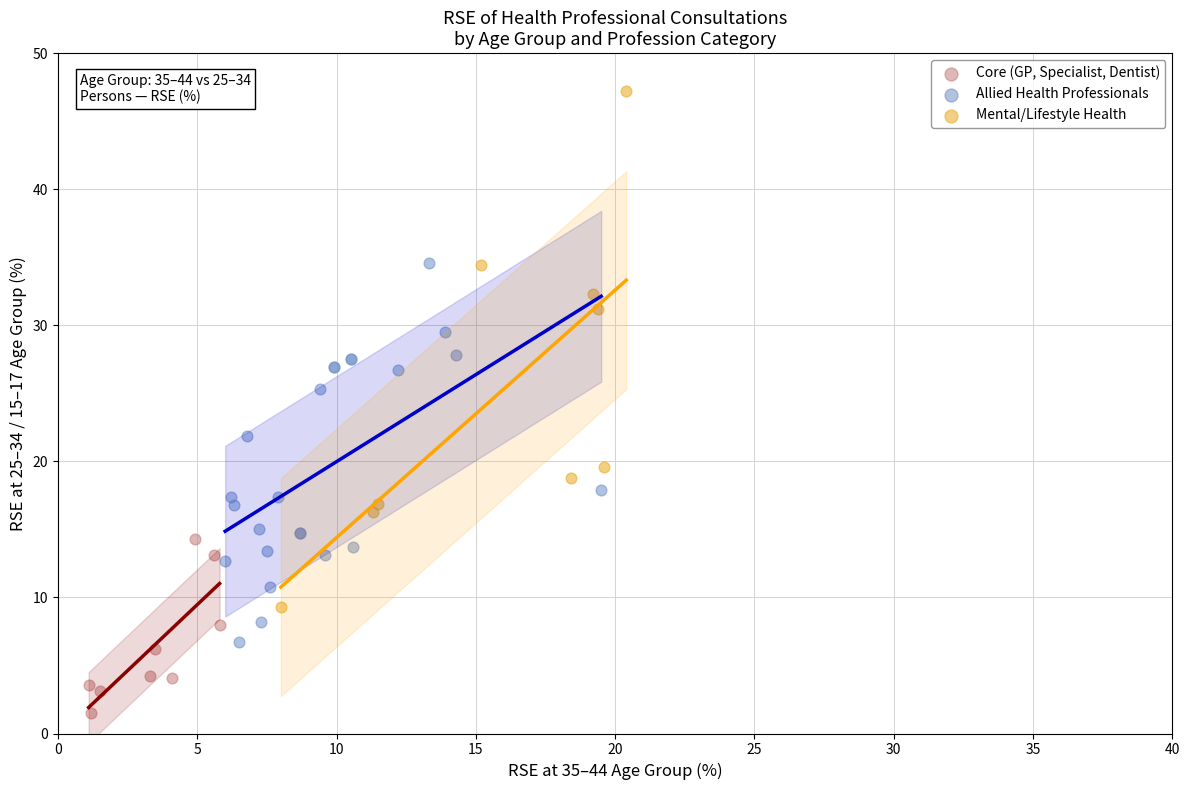

Which series has the largest Y range (max minus min)?

Mental/Lifestyle Health